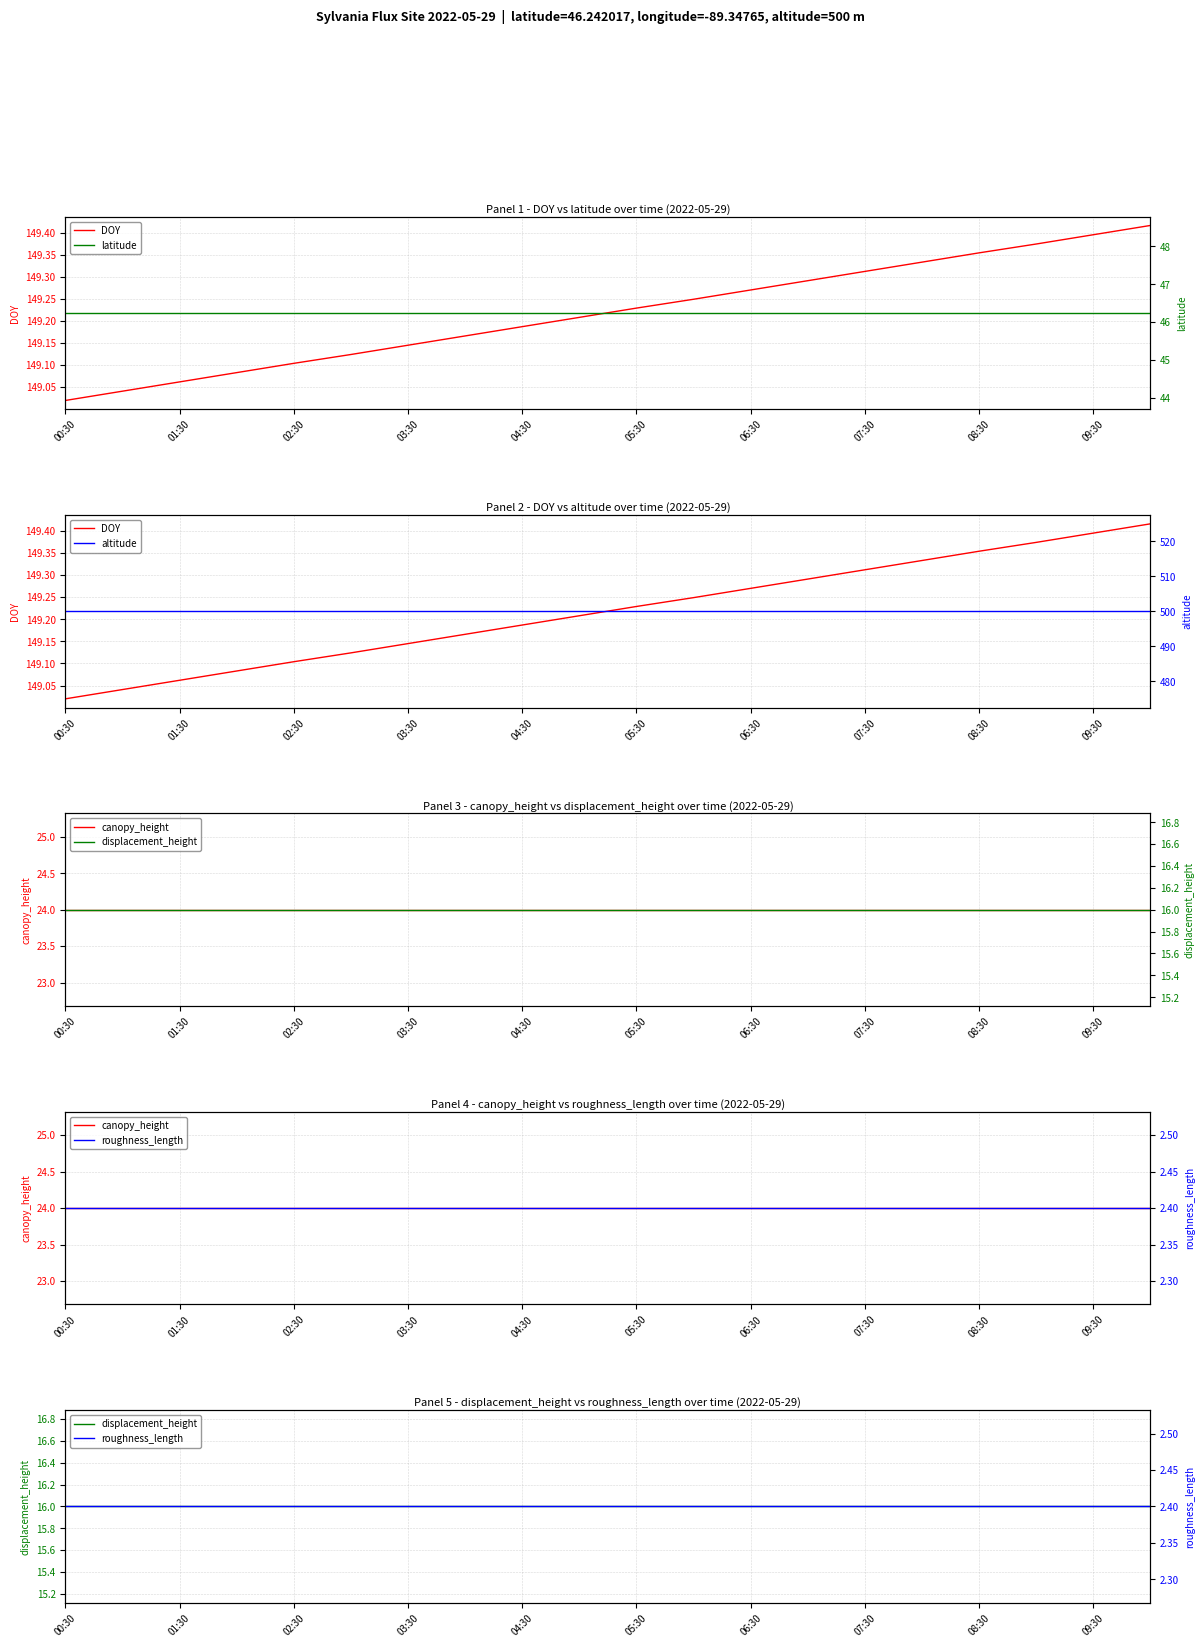

How many lines are shown in the chart?

6